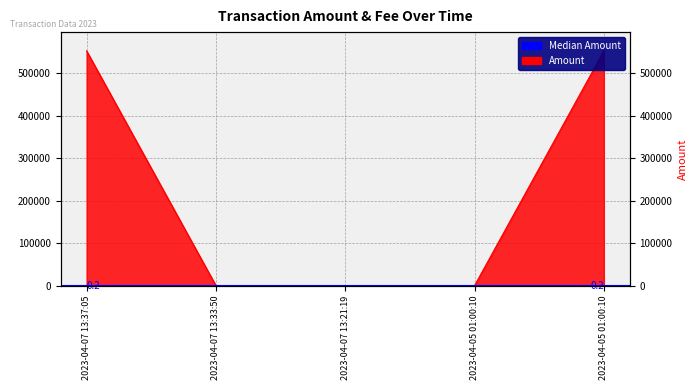

How many values are above zero?

3